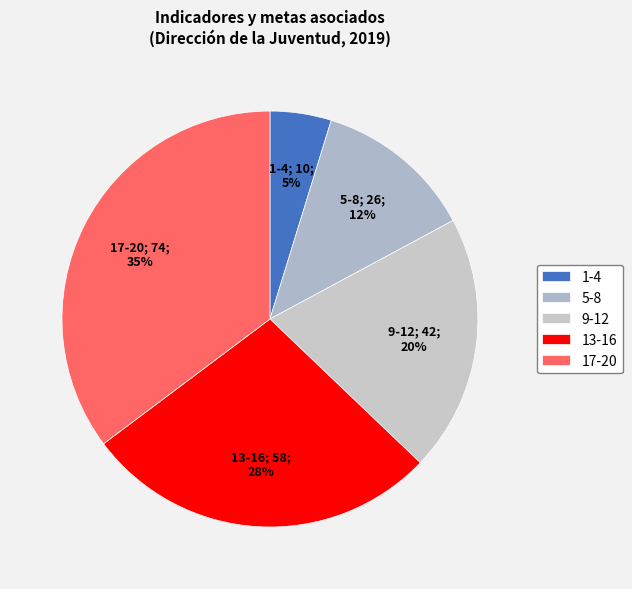

Is there any slice that represents more than half of the pie?

No